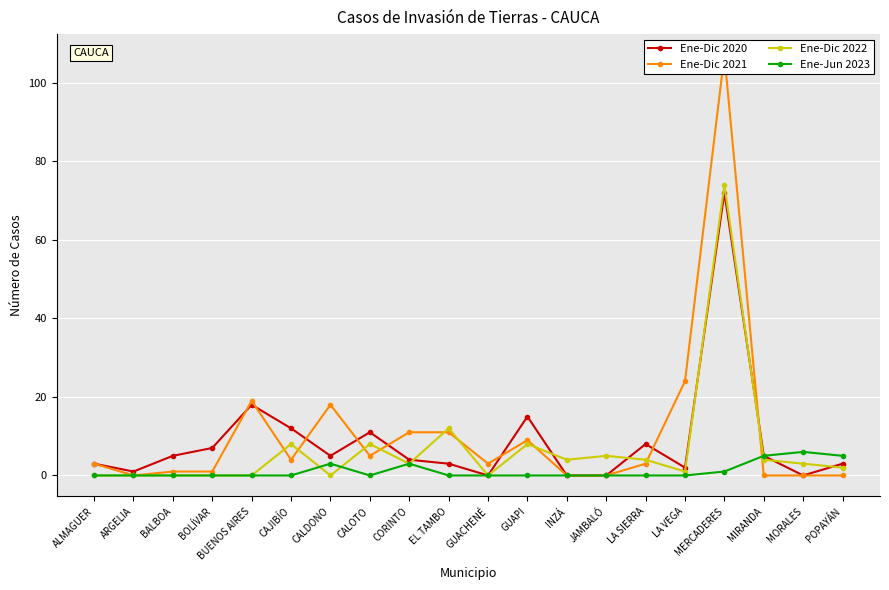

How many positive values does the Ene-Jun 2023 series have?

6